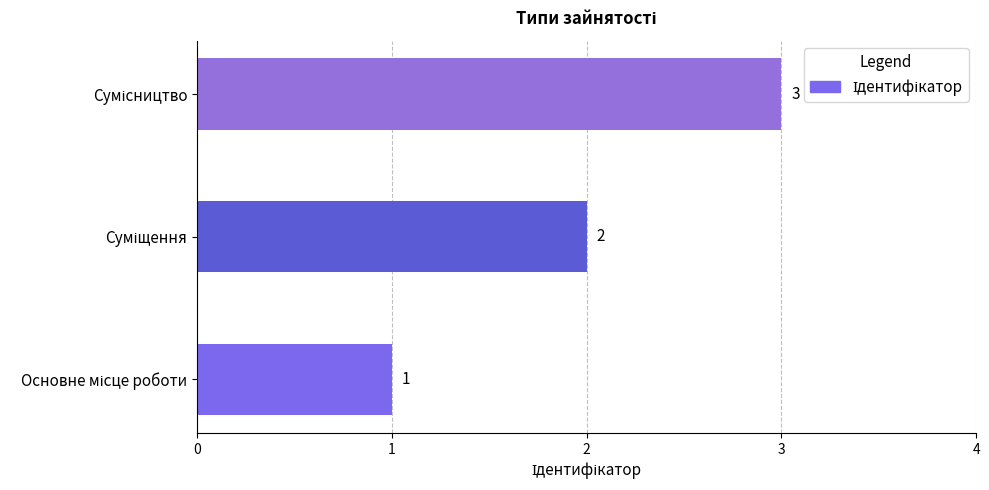

What is the maximum value shown in the chart?

3